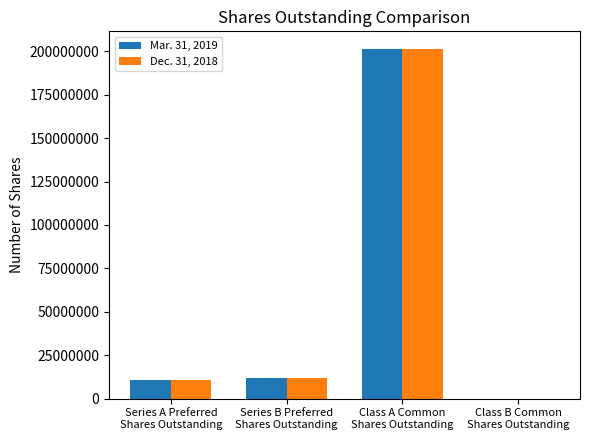

What is the maximum value shown in the chart?

201400500